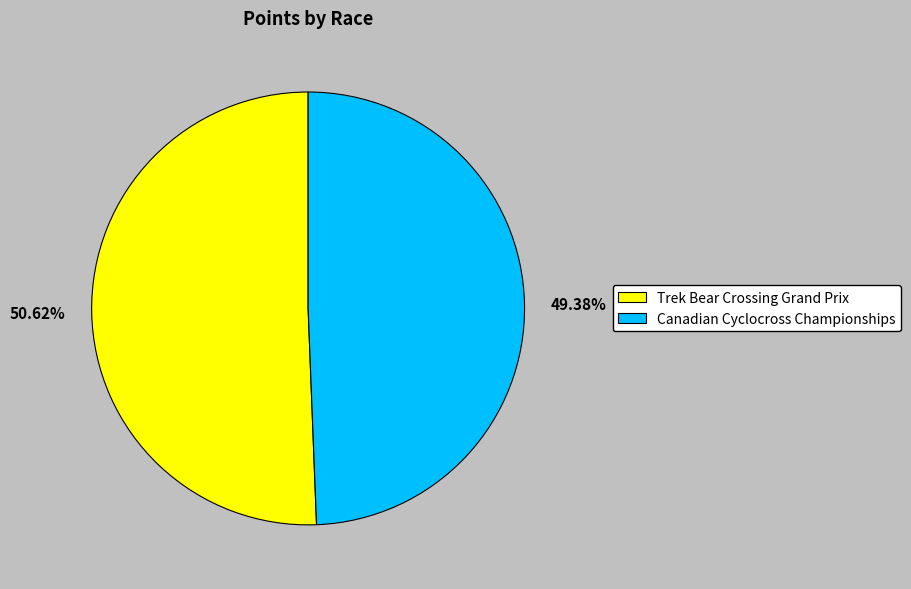

To the nearest percent, what is the combined percentage of Trek Bear Crossing Grand Prix and Canadian Cyclocross Championships?

100%